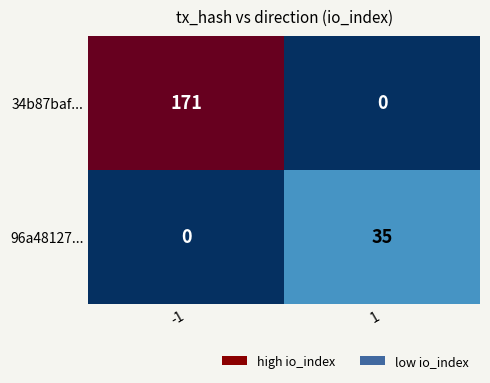

What is the difference between the 96a48127... values at -1 and 1?

35